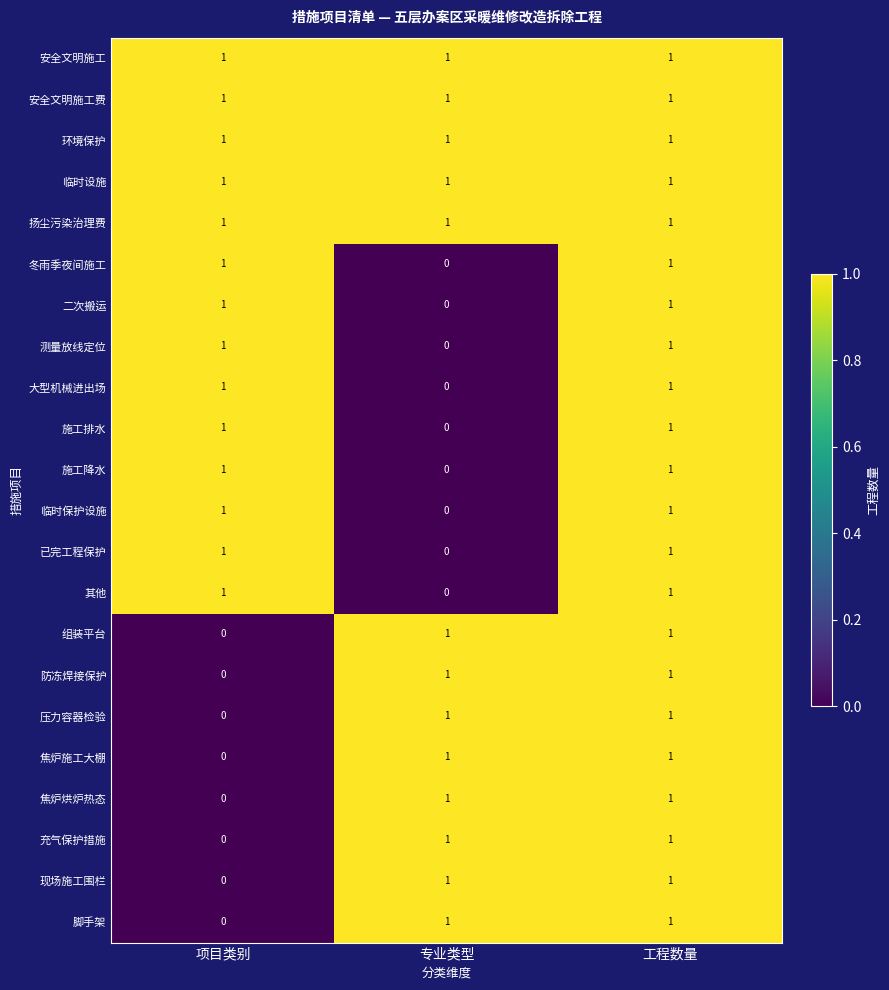

Where is 脚手架 nearest to the value 0?

项目类别